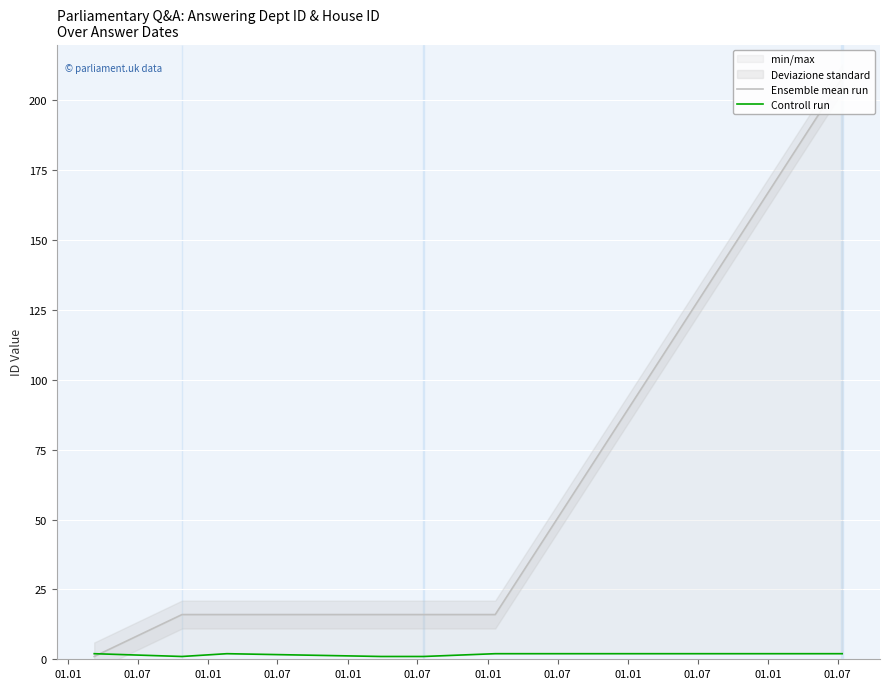

Which has a higher value, 01.07 or 01.01?

01.07